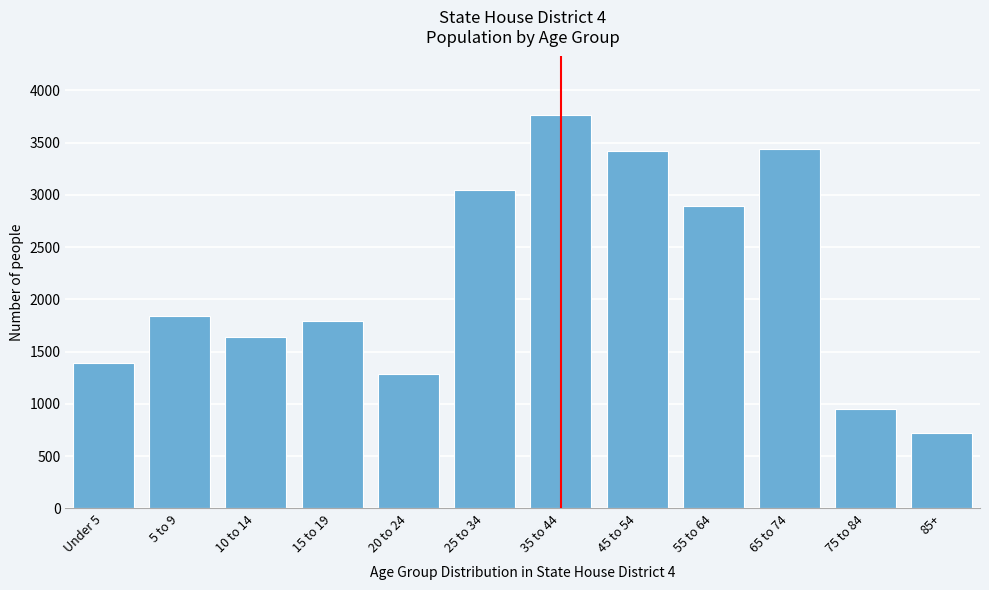

Reading left to right, what are all the values shown in this chart?

1387	1844	1644	1796	1283	3047	3760	3417	2894	3435	948	720